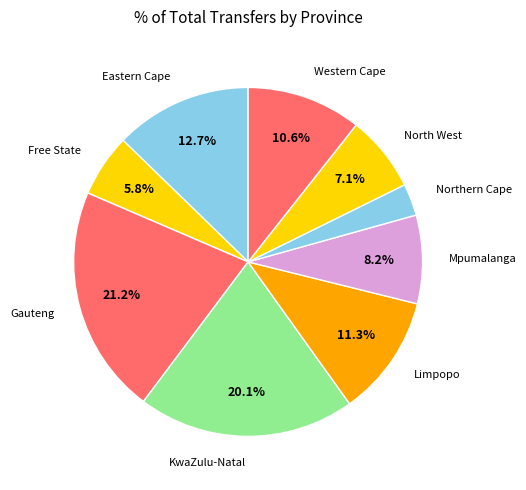

Combined, what portion of the pie is Free State and Mpumalanga?

14.0%